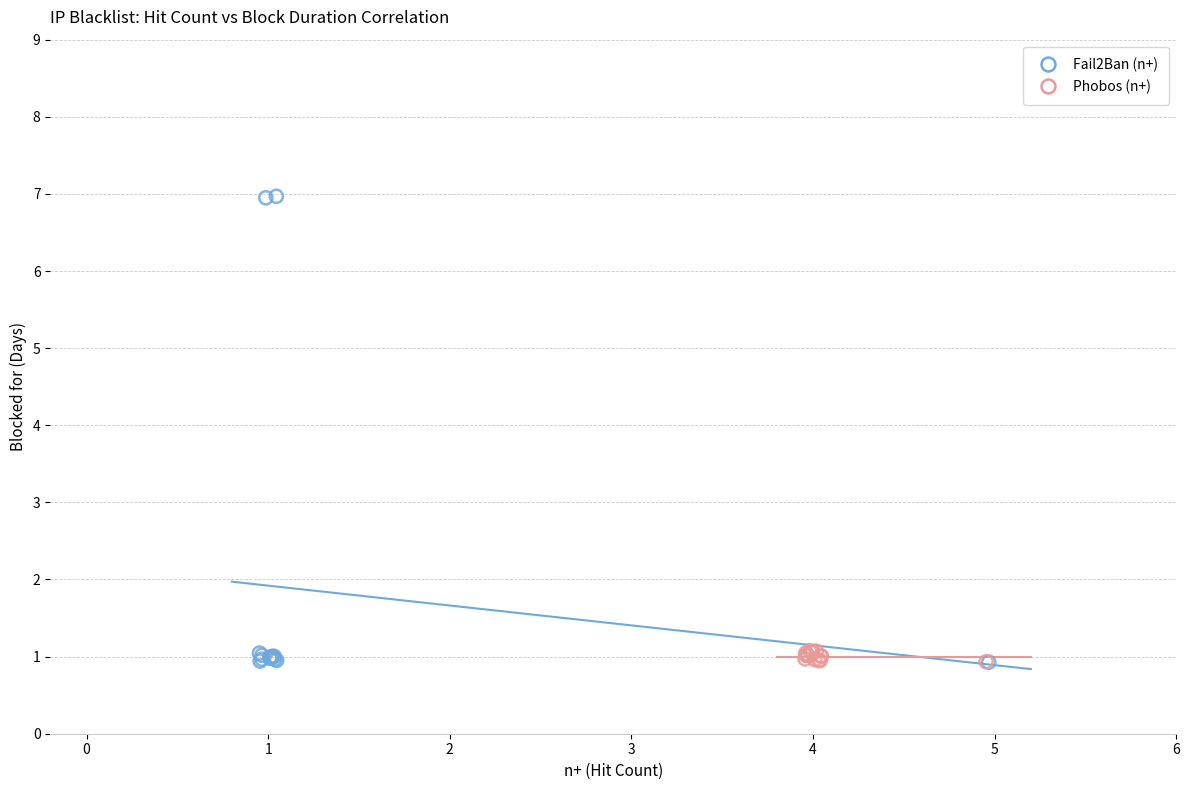

Which series has the largest Y range (max minus min)?

Fail2Ban (n+)